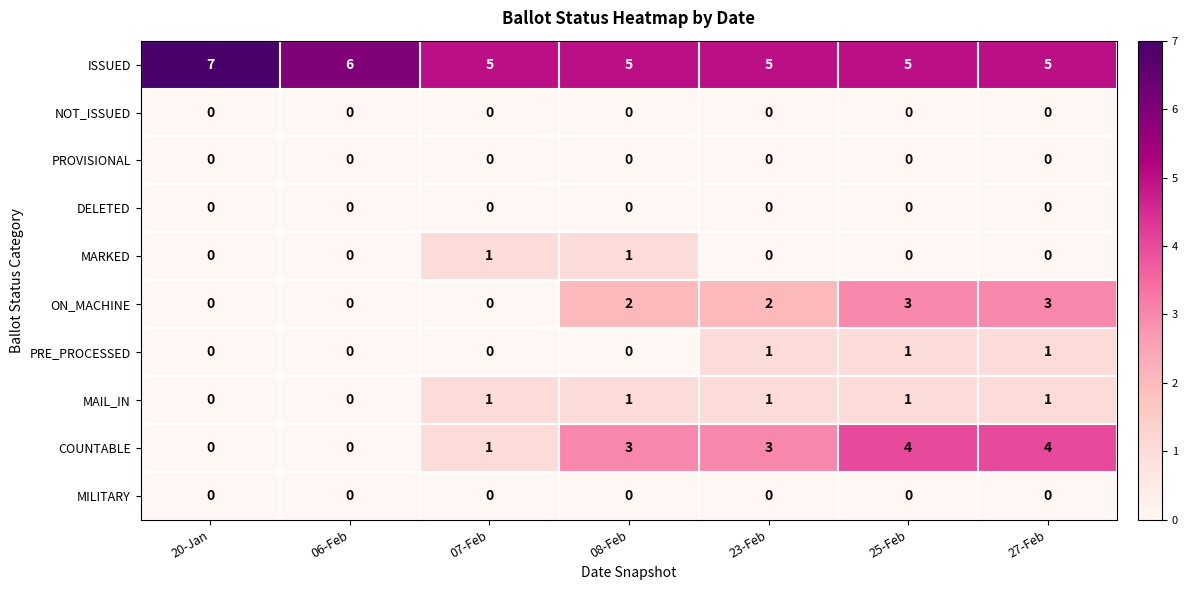

The value of COUNTABLE at 06-Feb is 0. True or false?

True